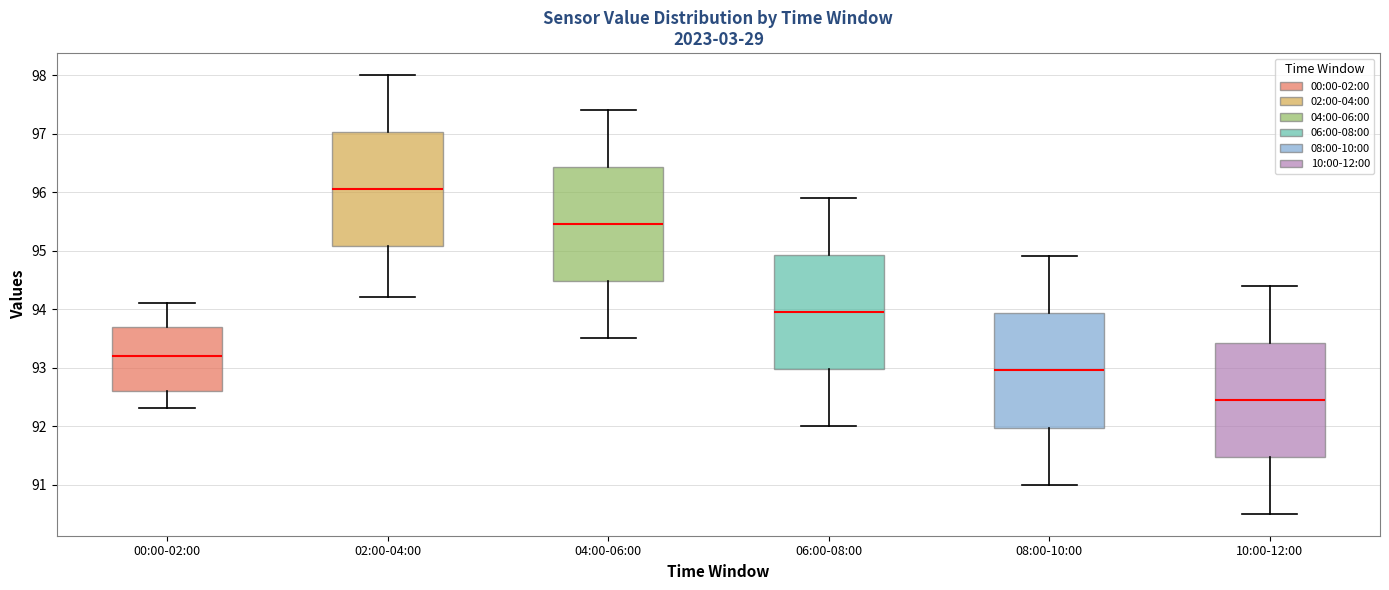

Which box's median line is the highest?

02:00-04:00